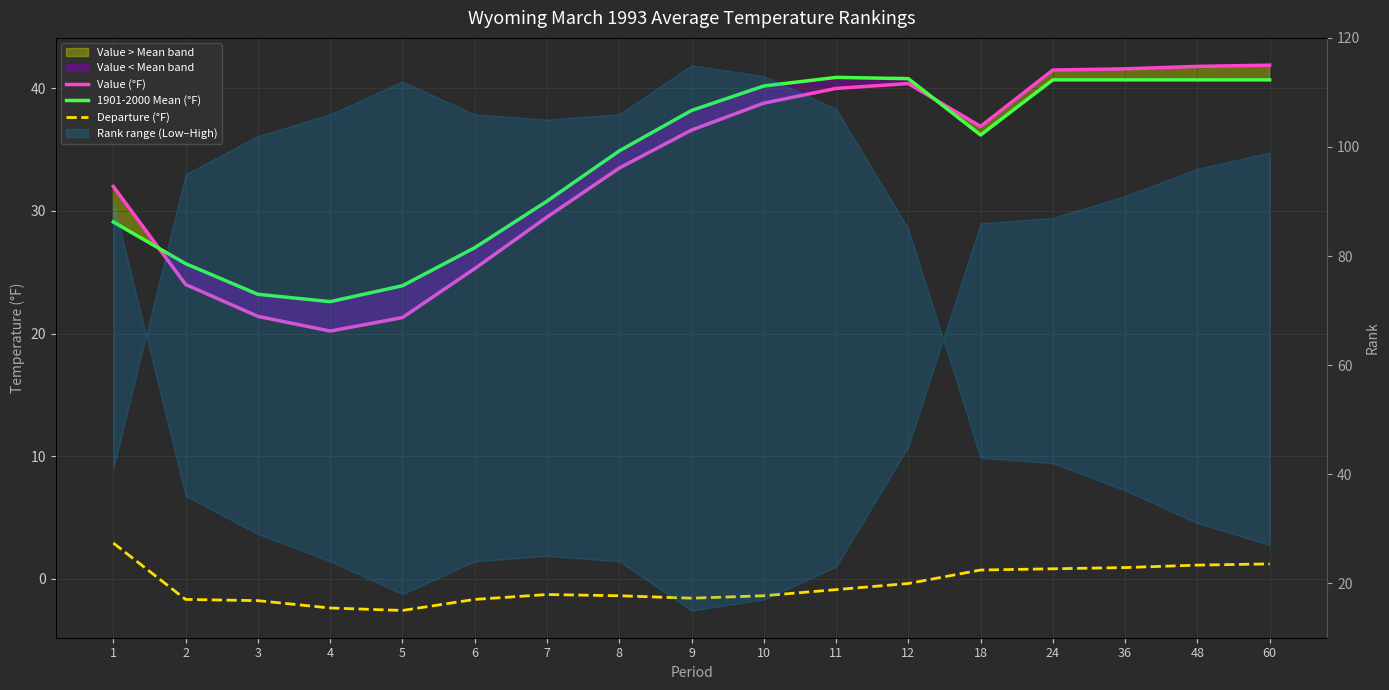

What are all the series names shown in the legend?

Value (°F), 1901-2000 Mean (°F), Departure (°F)